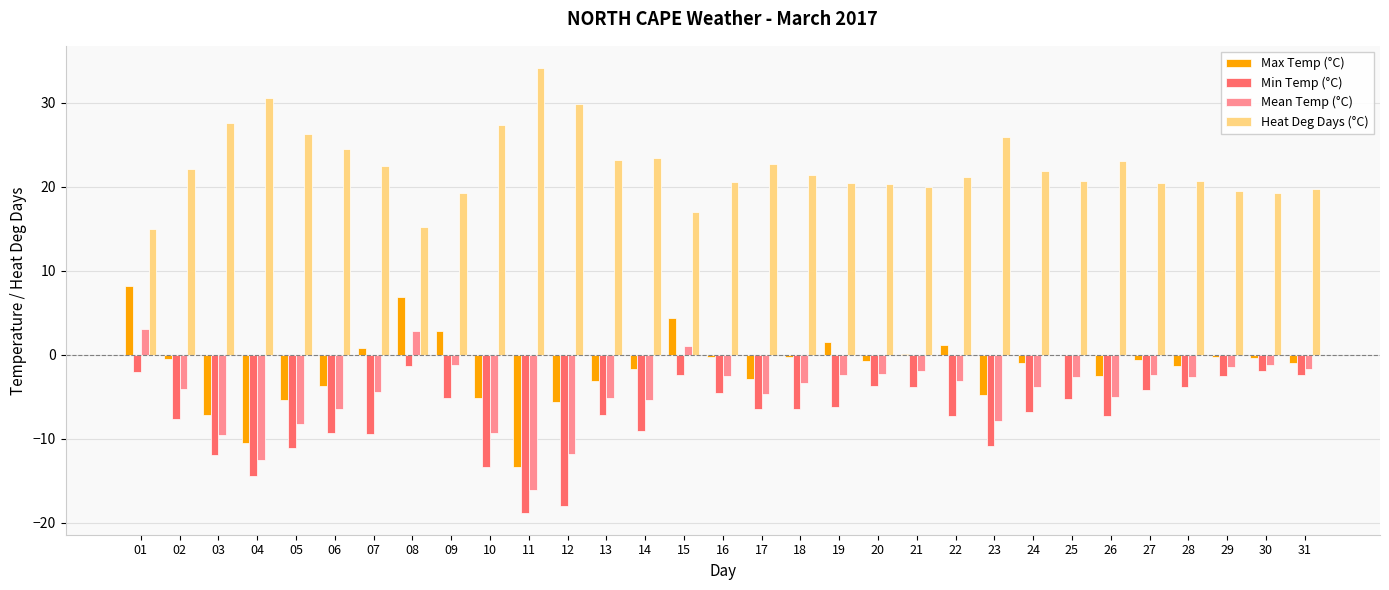

Which series has the largest total across all categories?

Heat Deg Days (°C)